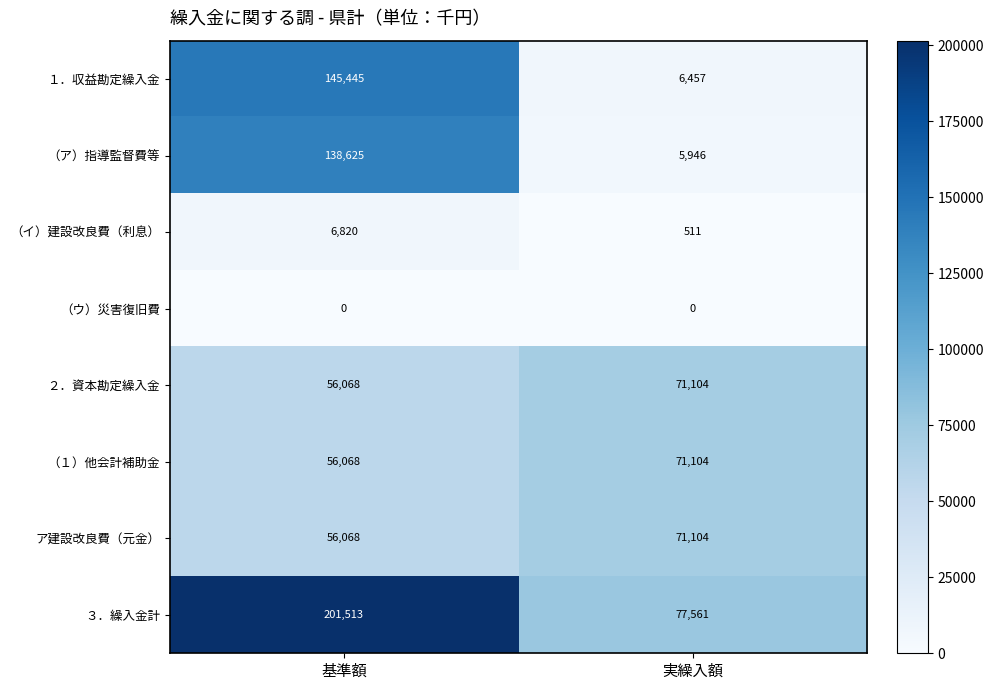

What is the sum of the ア建設改良費（元金） values at 基準額 and 実繰入額?

127172